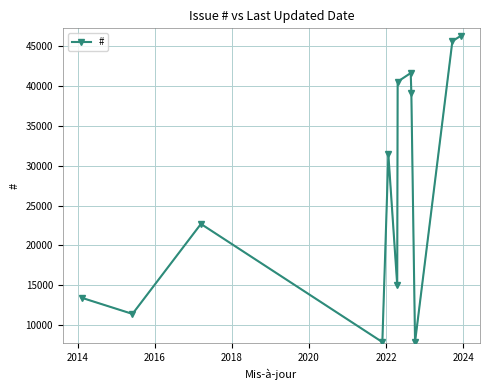

What is the difference between the maximum and minimum values?

38482